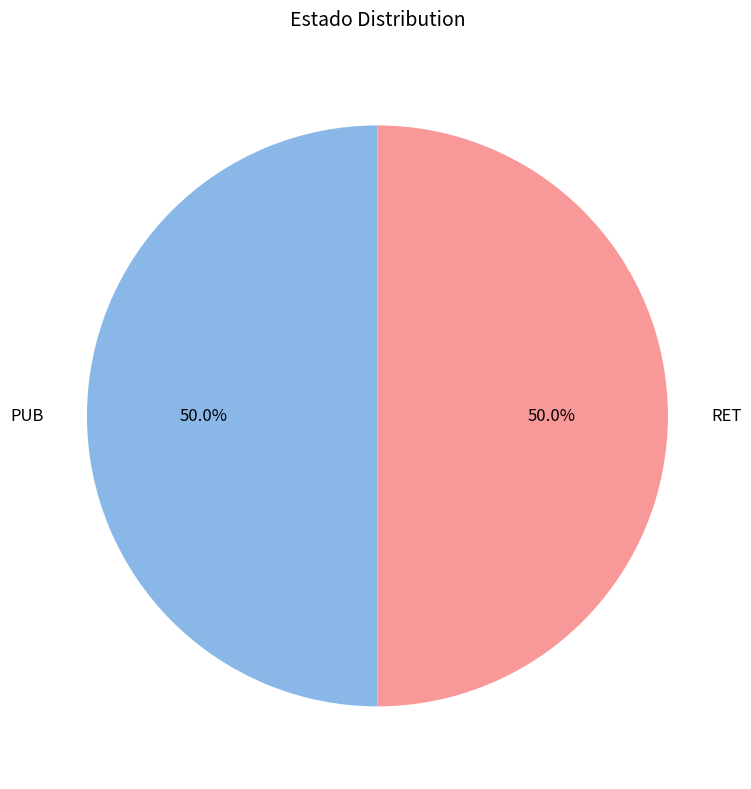

How many slices are in this pie chart?

2